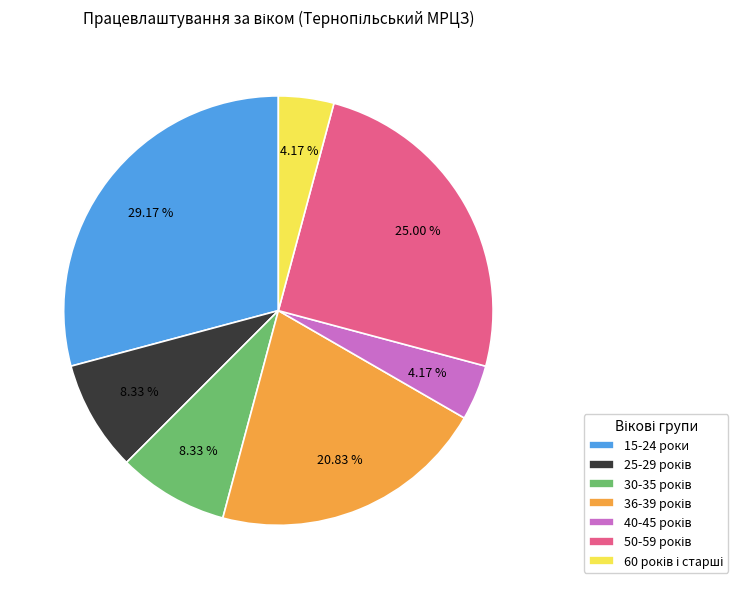

How many slices are in this pie chart?

7